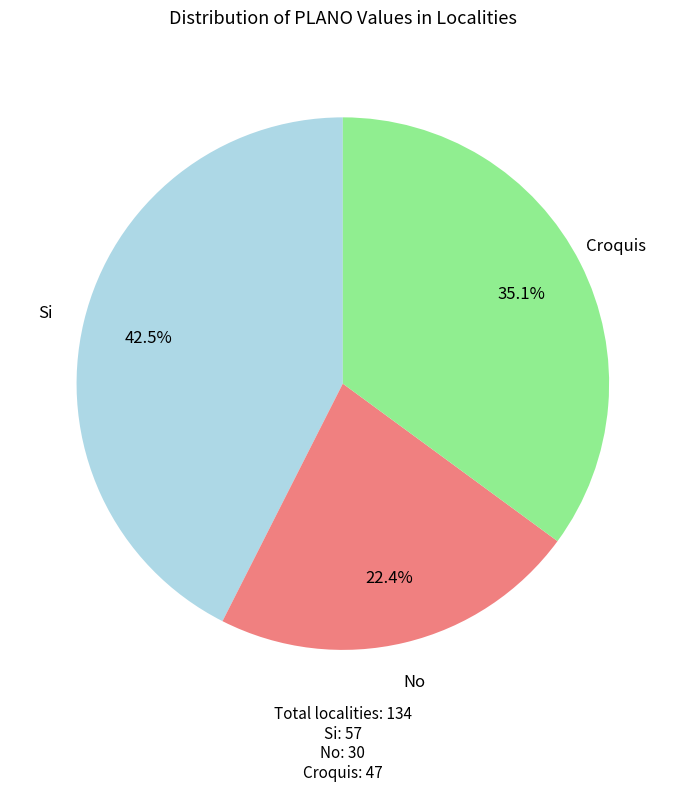

Is there a majority slice in this chart?

No